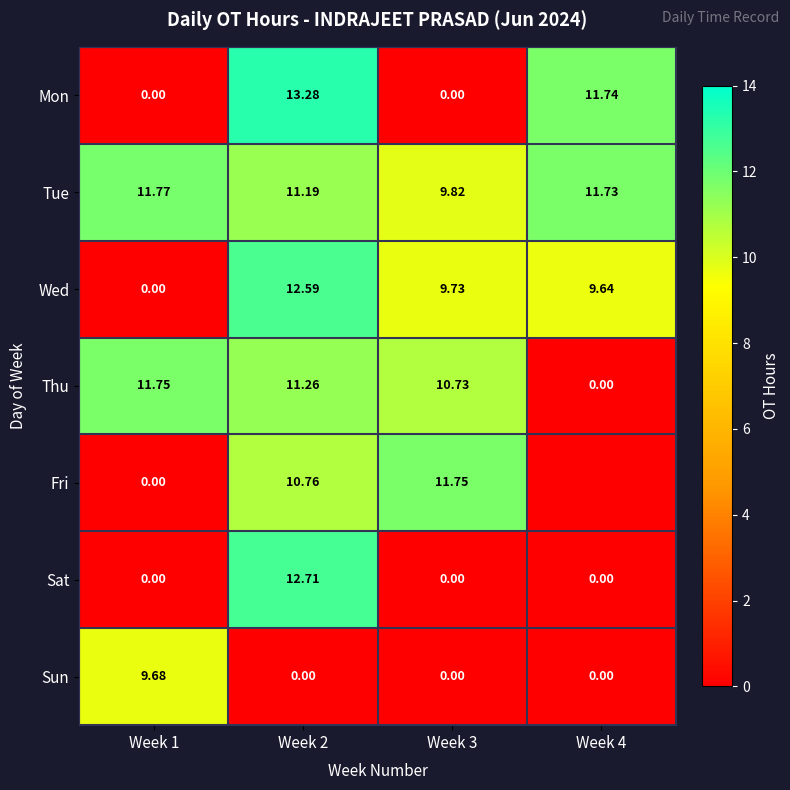

True or false: Sat has a value of 0.0 at Week 3.

True